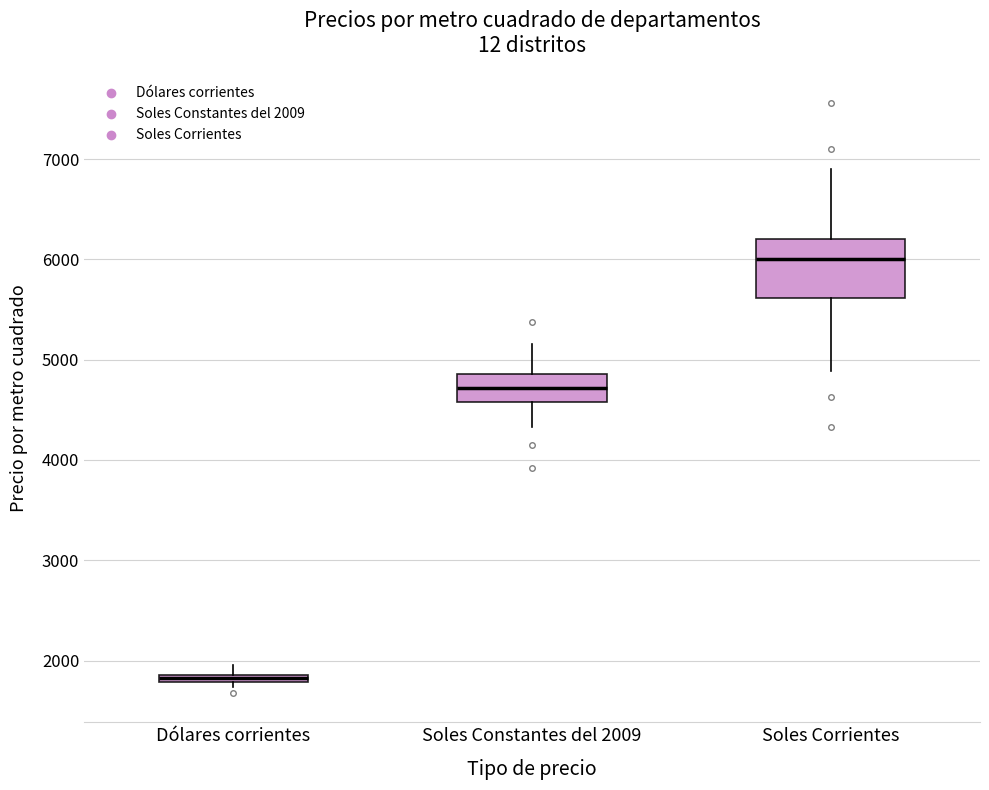

Where does the lower whisker of the box for Soles Constantes del 2009 end on the y-axis? The values are not printed on the chart, so give them approximately, as read against the axis.

4300